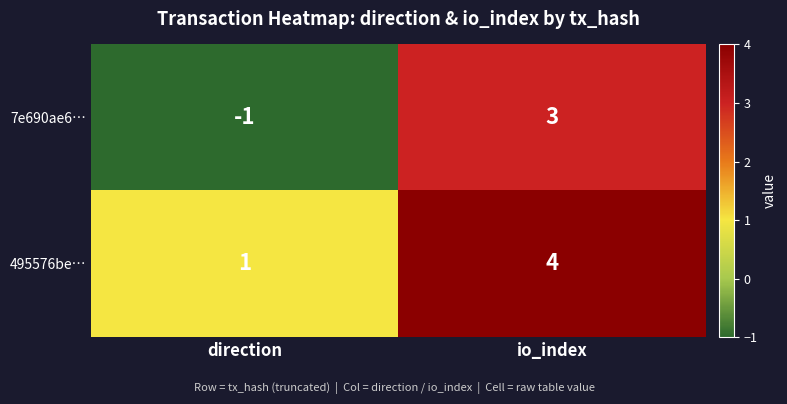

Is it true that 495576be… equals 1 at direction?

True